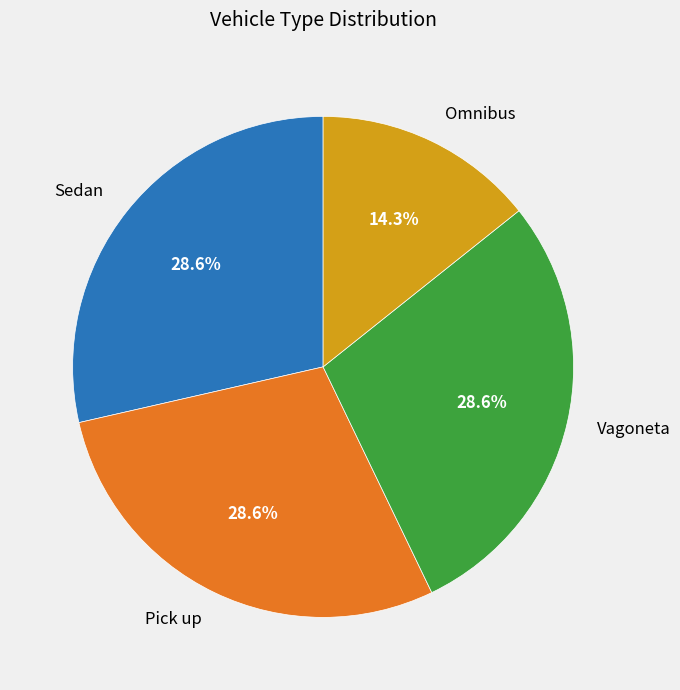

To the nearest percent, what portion does Pick up represent?

29%